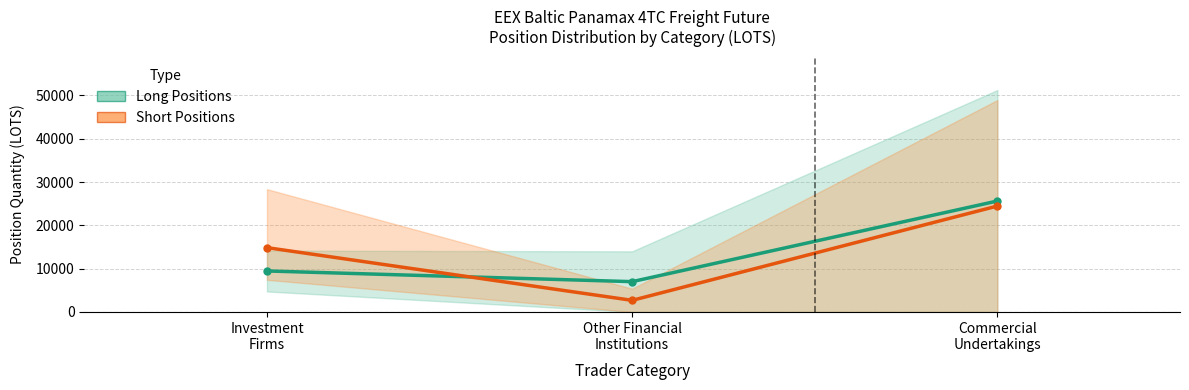

At which category does the chart reach its peak across all series?

Commercial
Undertakings